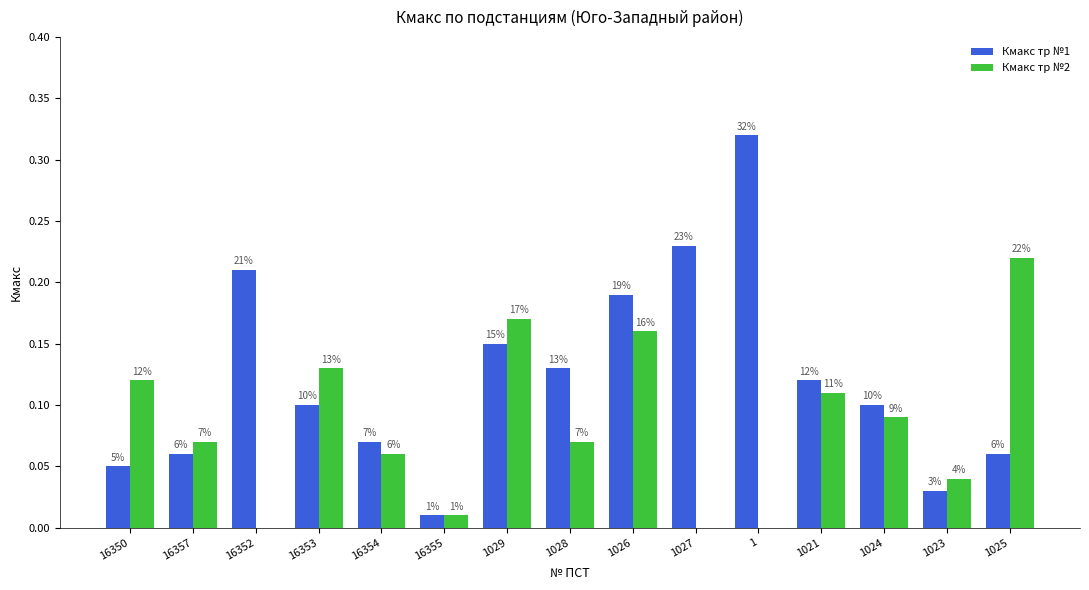

Are the bars grouped side by side (vs. stacked)?

Yes